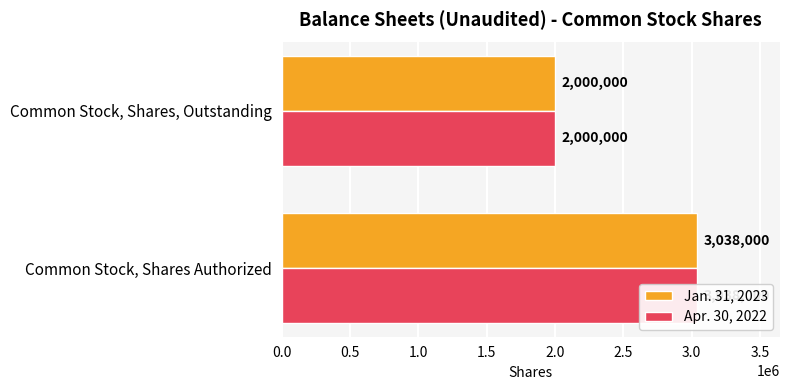

What is the value of the Jan. 31, 2023 bar at the 2nd from the left?

2000000